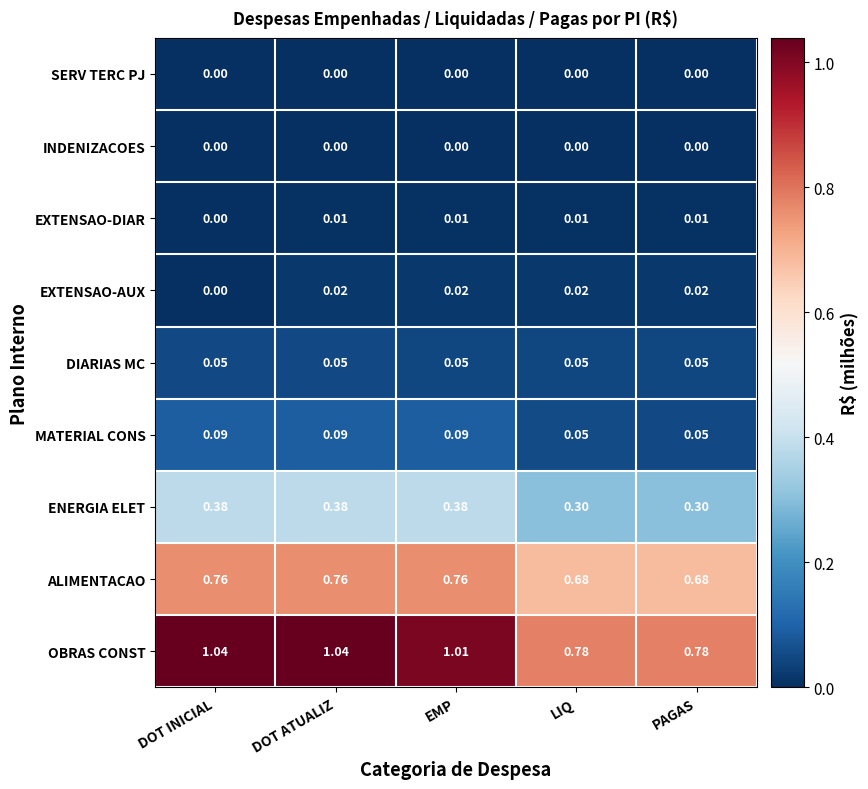

Which series has the widest spread of values?

OBRAS CONST